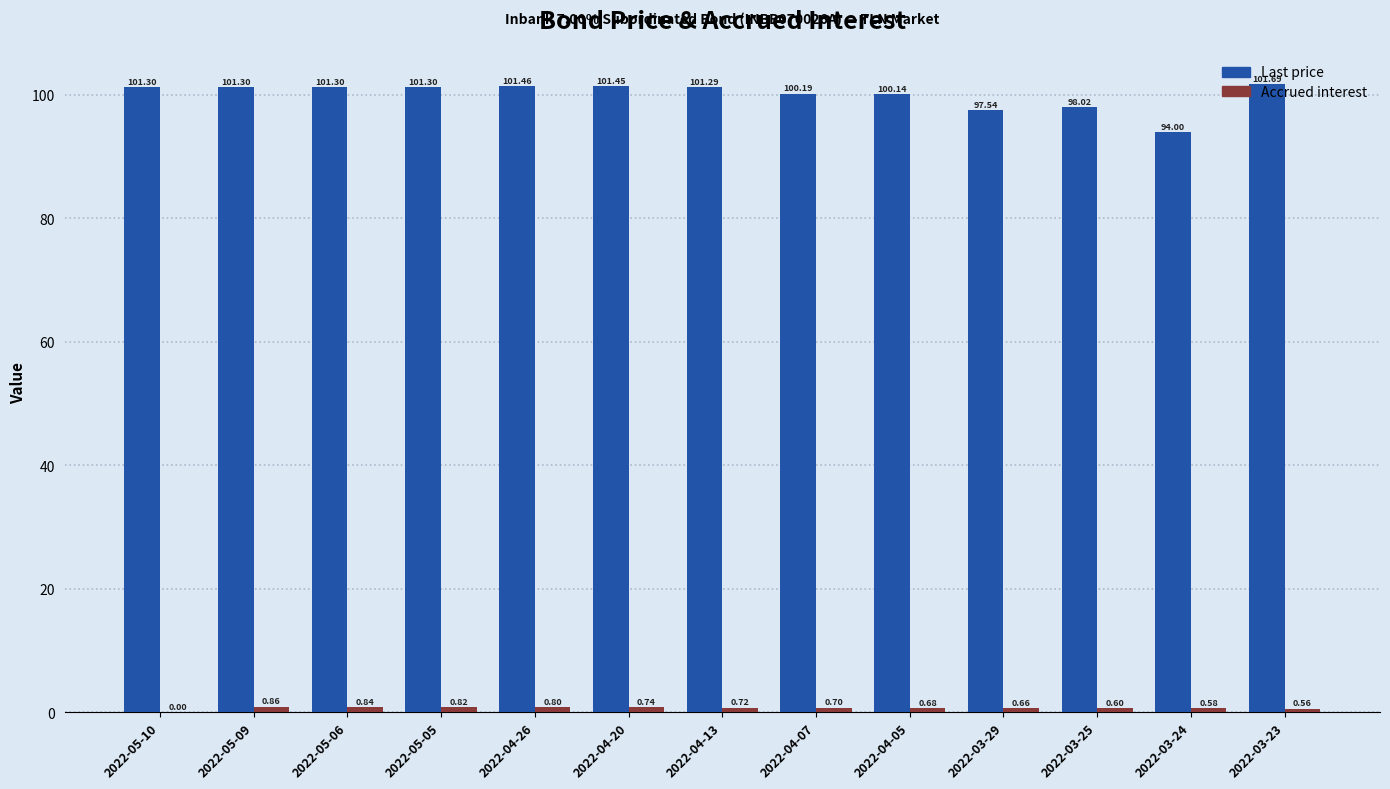

What is the total value across all series at 2022-03-25?

98.6